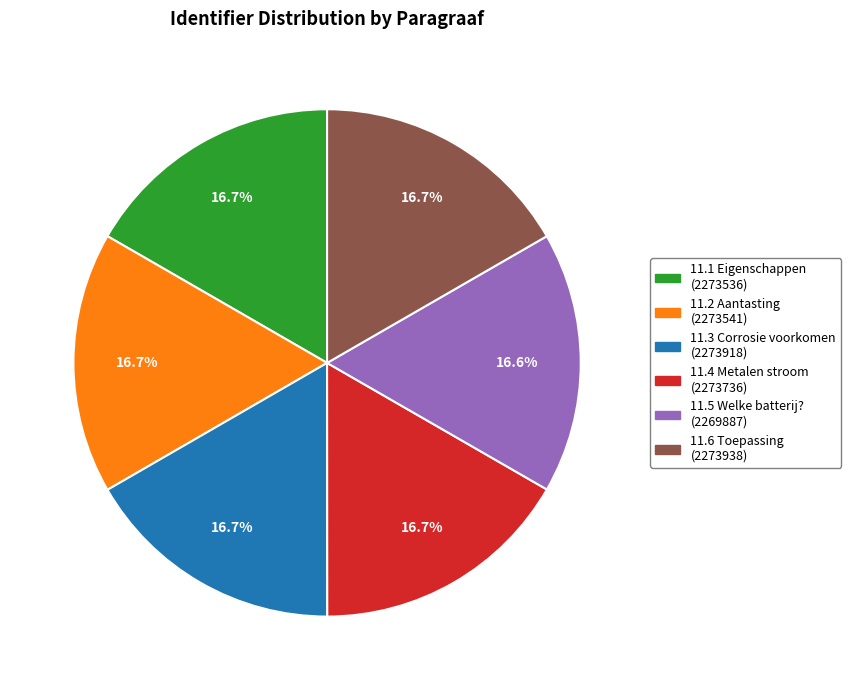

Is there any slice that represents more than half of the pie?

No